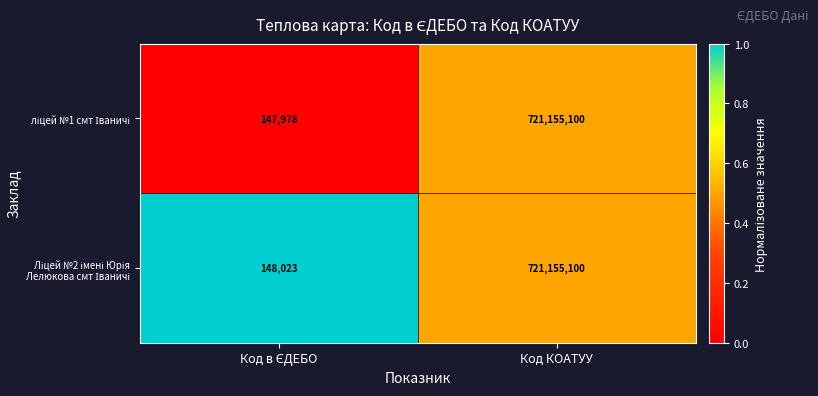

What is the greatest value displayed?

721155100